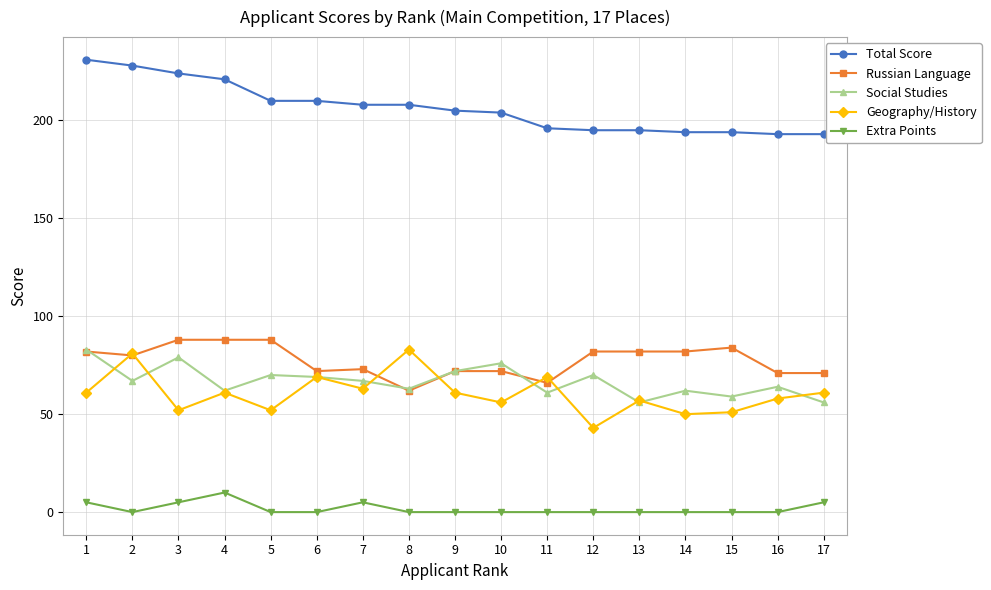

True or false: Total Score has a value of 50 at 17.

False